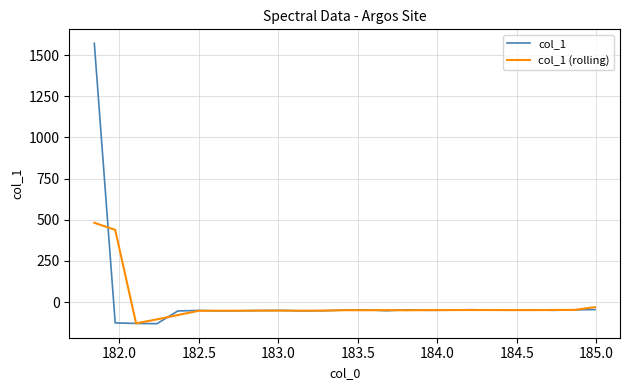

List the series in order of their peak value, lowest first.

col_1 (rolling), col_1